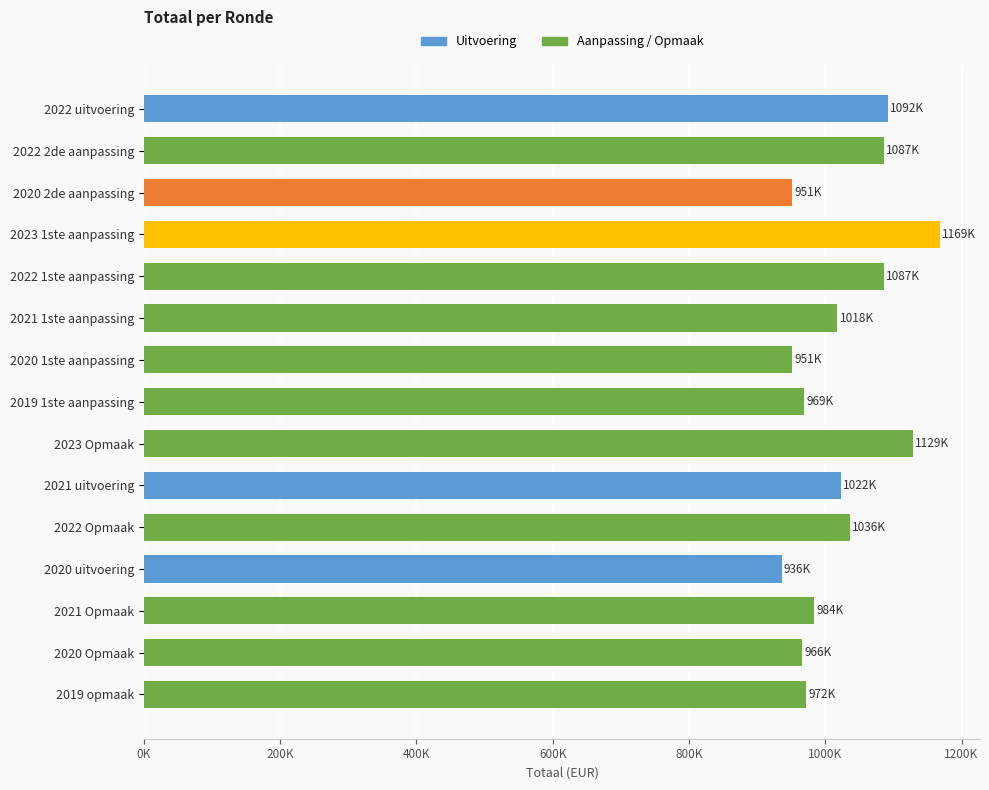

What is the average value?

1024603